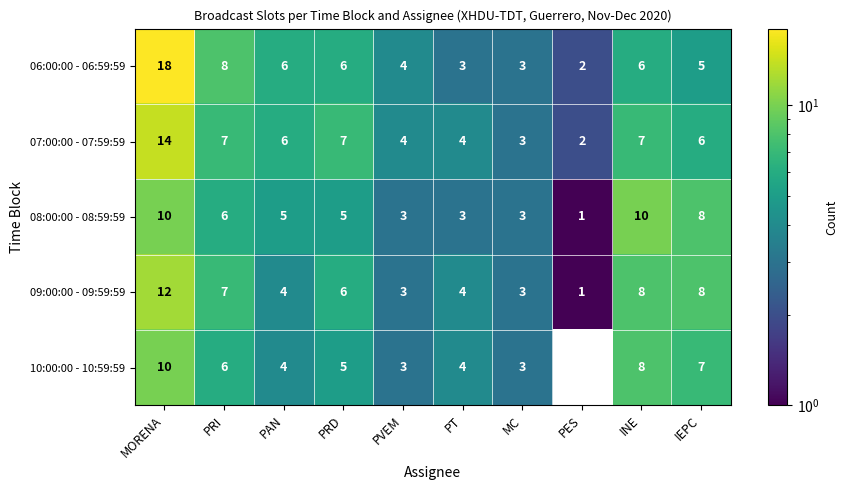

How many series are shown in this chart?

5